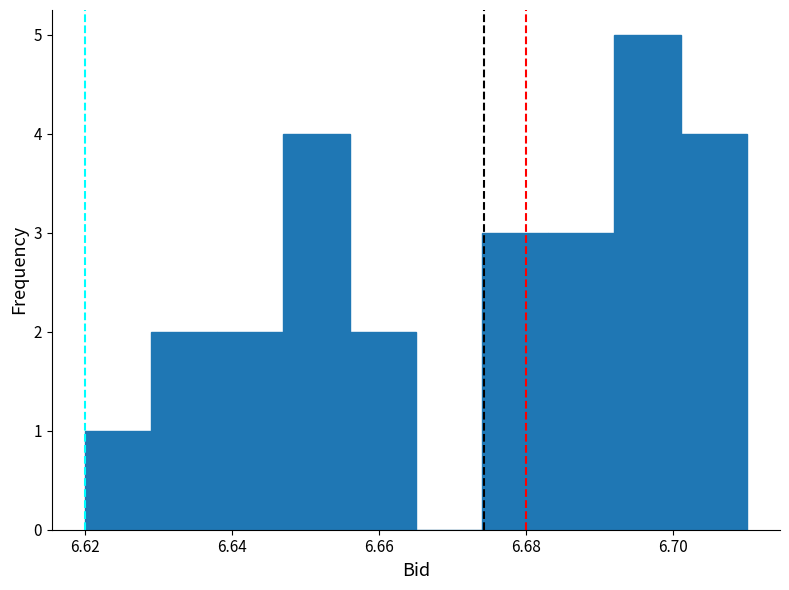

How tall is the bar that spans 6.620 to 6.629 on the x-axis? Neither the bar edges nor the heights are printed on the chart, so give them approximately, as read against the axes.

1